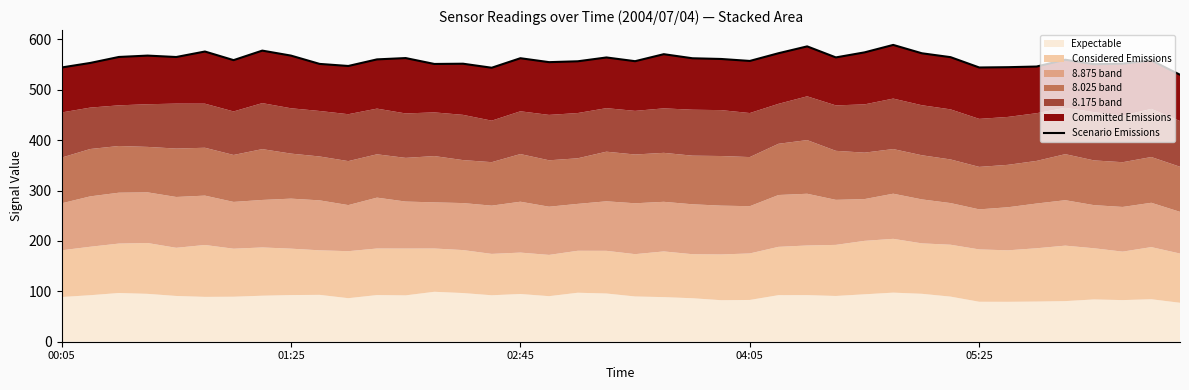

What is the difference between the values at 29 and 37?

37.3